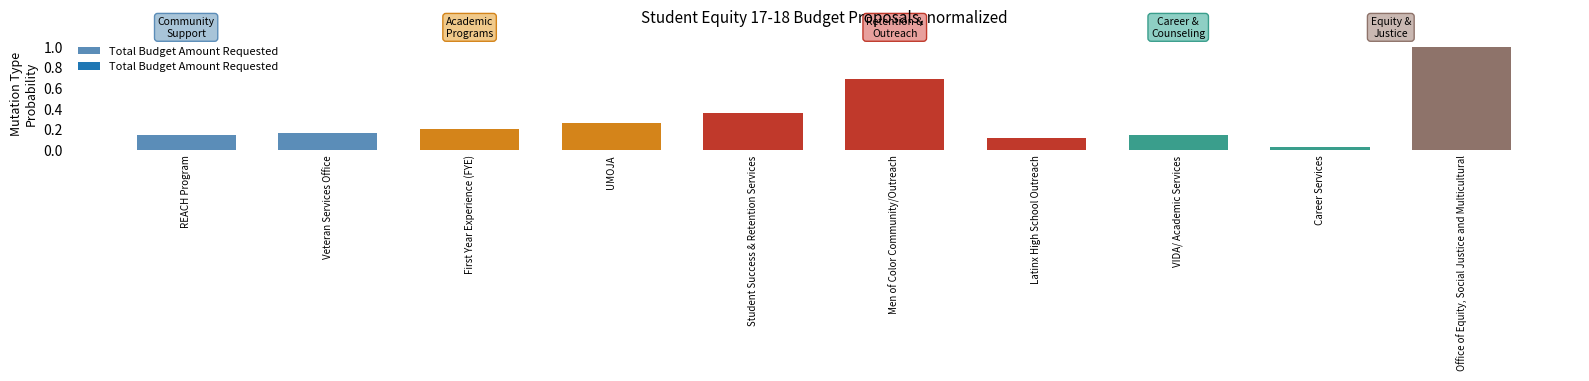

Where is the data nearest to the value 0?

Career Services